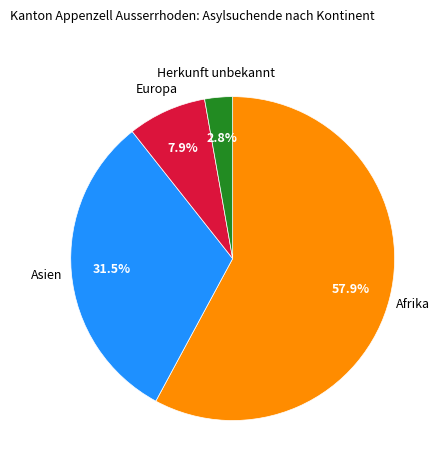

Does any single category account for the majority?

Yes